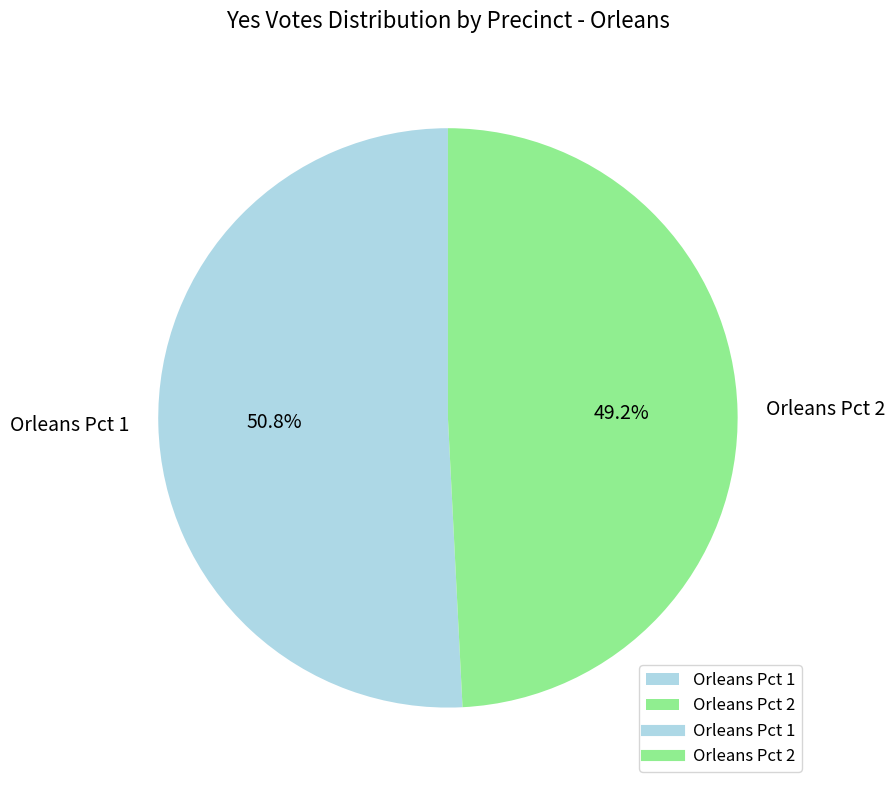

To the nearest percent, what is the combined percentage of Orleans Pct 1 and Orleans Pct 2?

100%